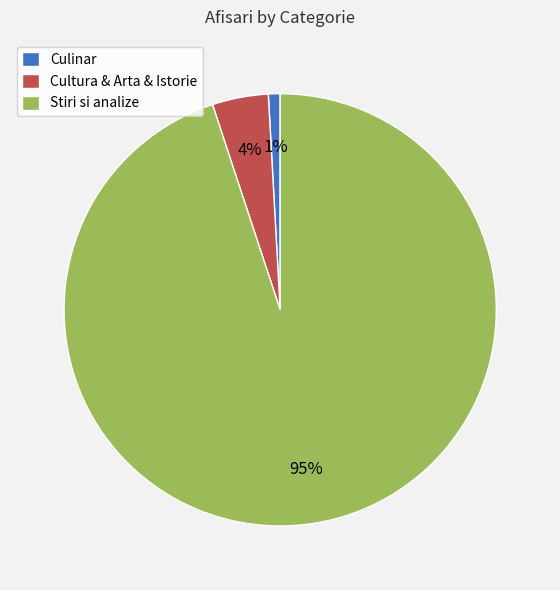

Combined, do Stiri si analize and Culinar account for over 50%?

Yes